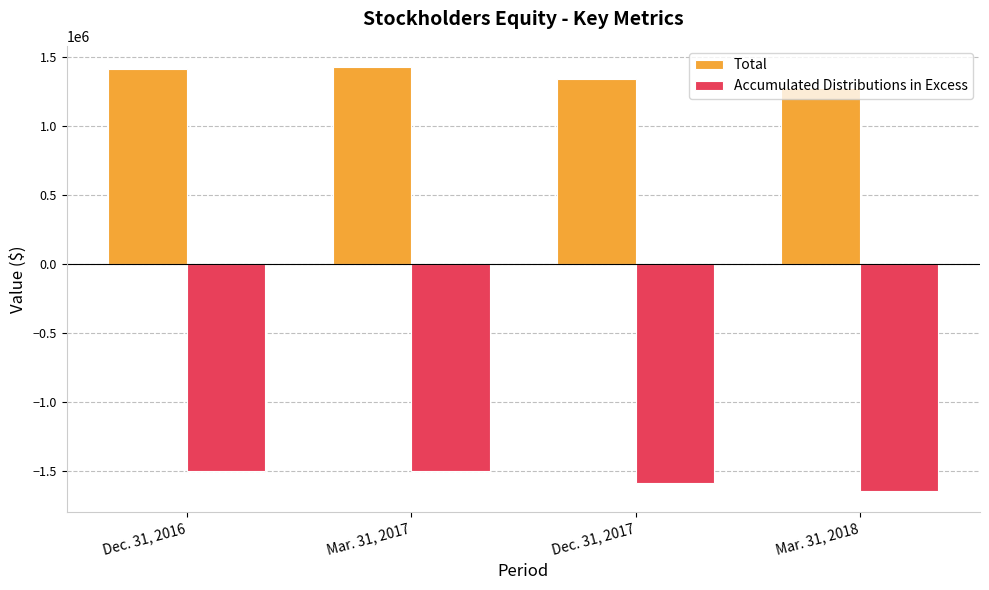

What value does the Total series have at Dec. 31, 2016?

1412491